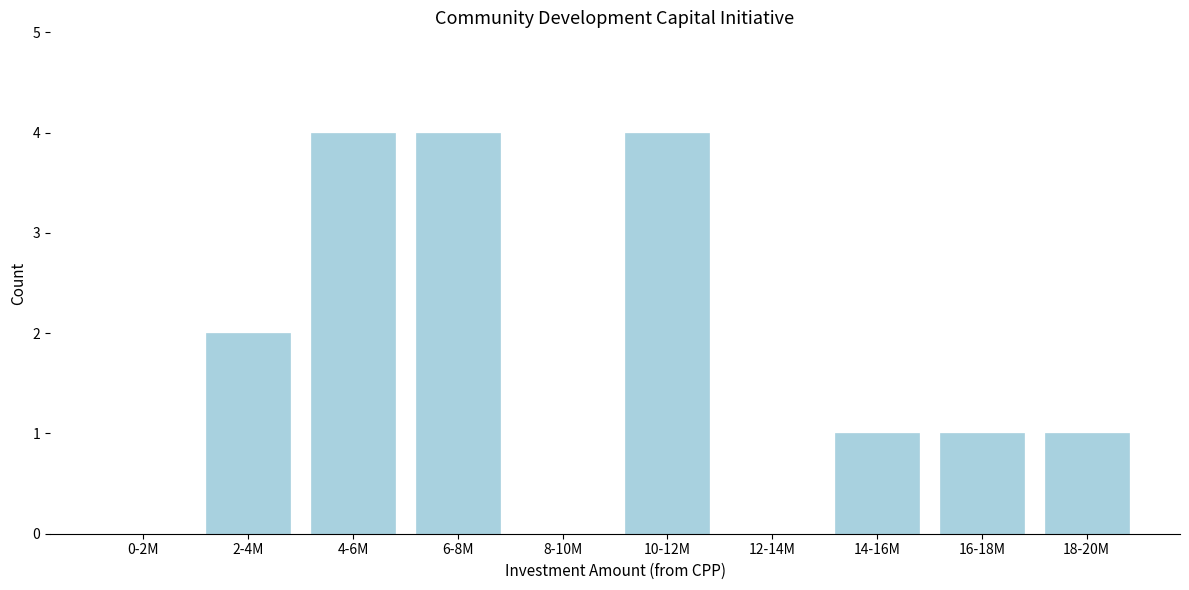

Reading left to right, transcribe all the data shown in this chart.

0-2M=0	2-4M=2	4-6M=4	6-8M=4	8-10M=0	10-12M=4	12-14M=0	14-16M=1	16-18M=1	18-20M=1